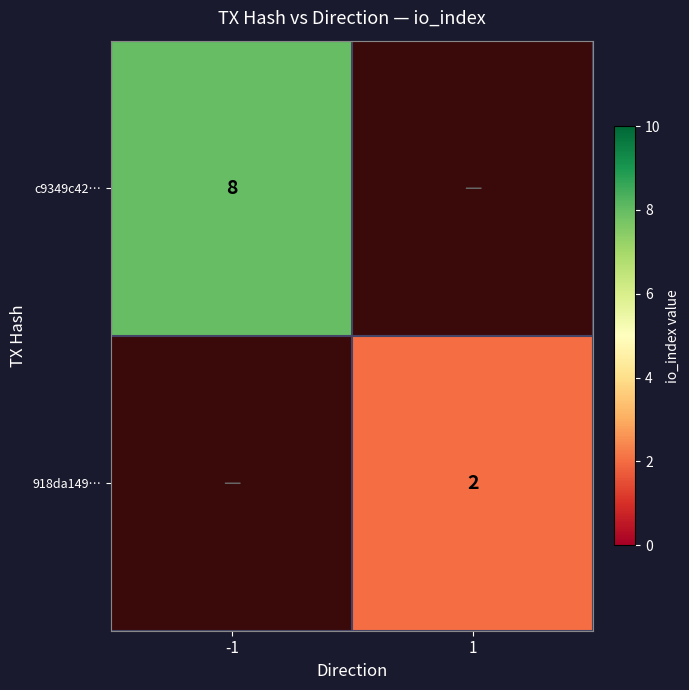

True or false: c9349c42… has a value of 8 at -1.

True